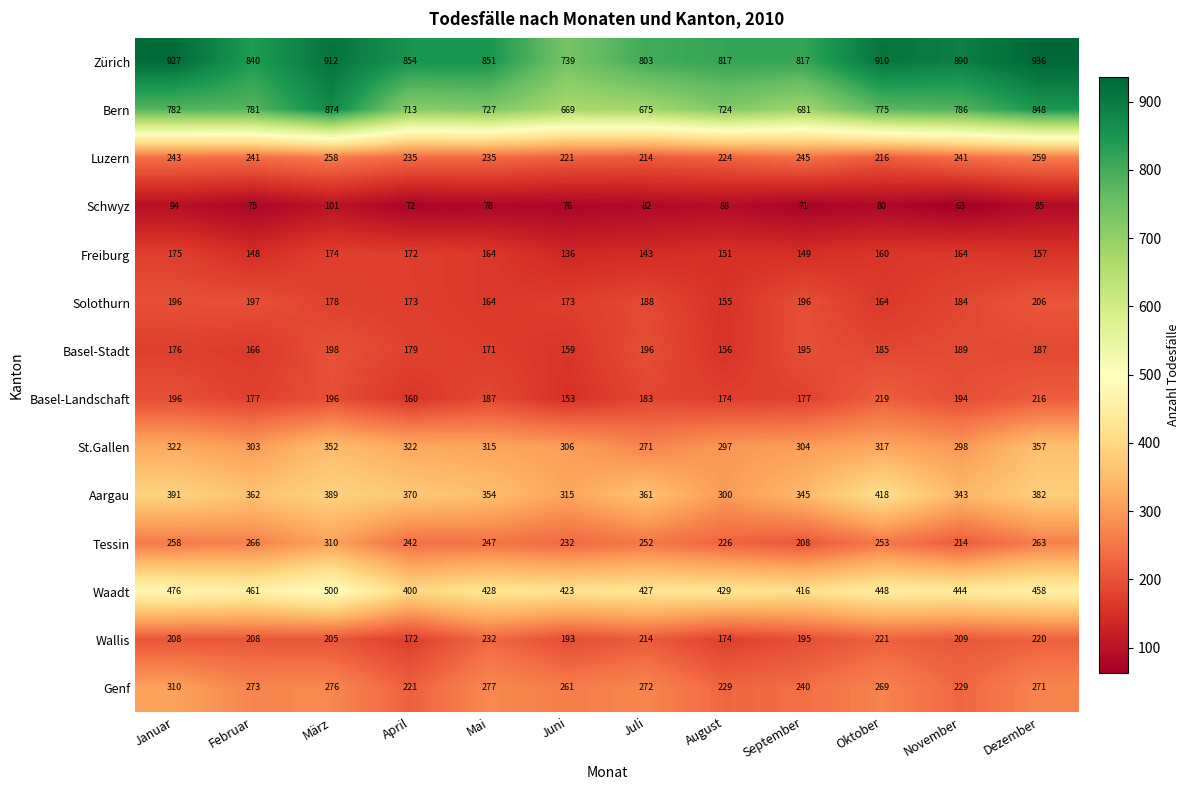

At how many categories does at least one series exceed 493?

12